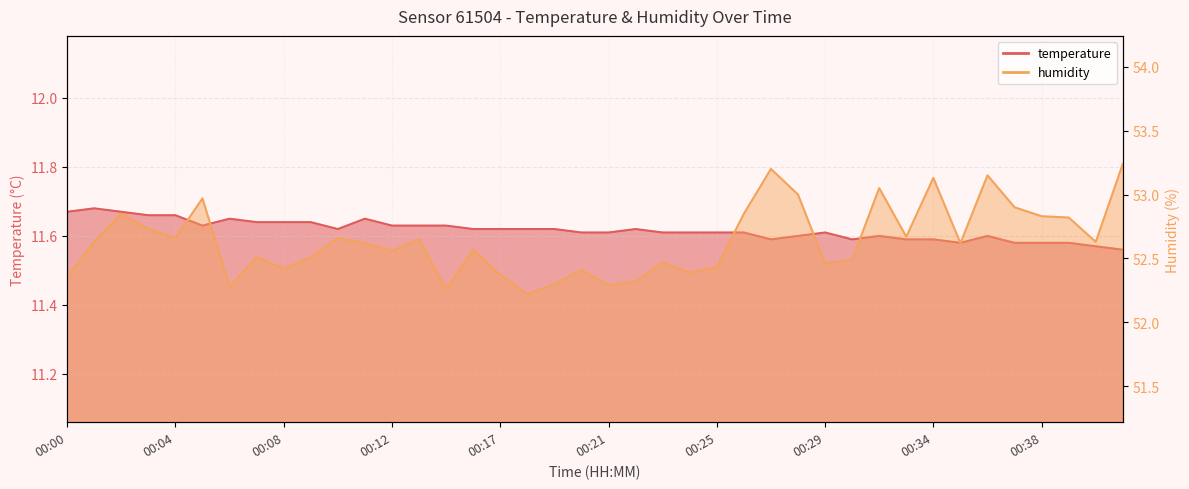

What are all the series names shown in the legend?

temperature, humidity